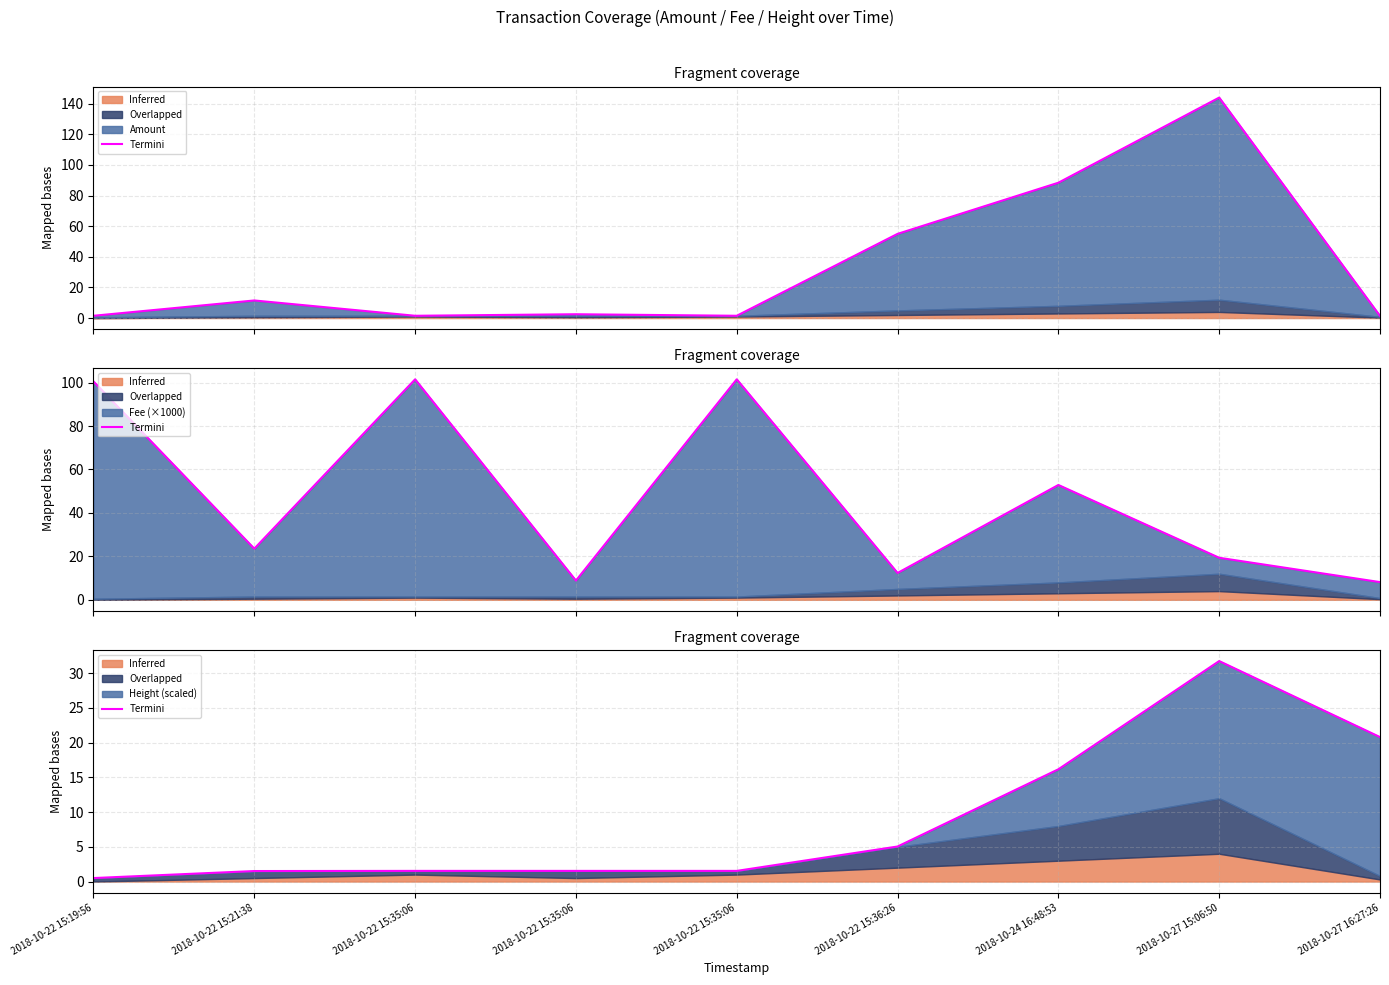

Where is the data nearest to the value 16?

2018-10-24 16:48:53